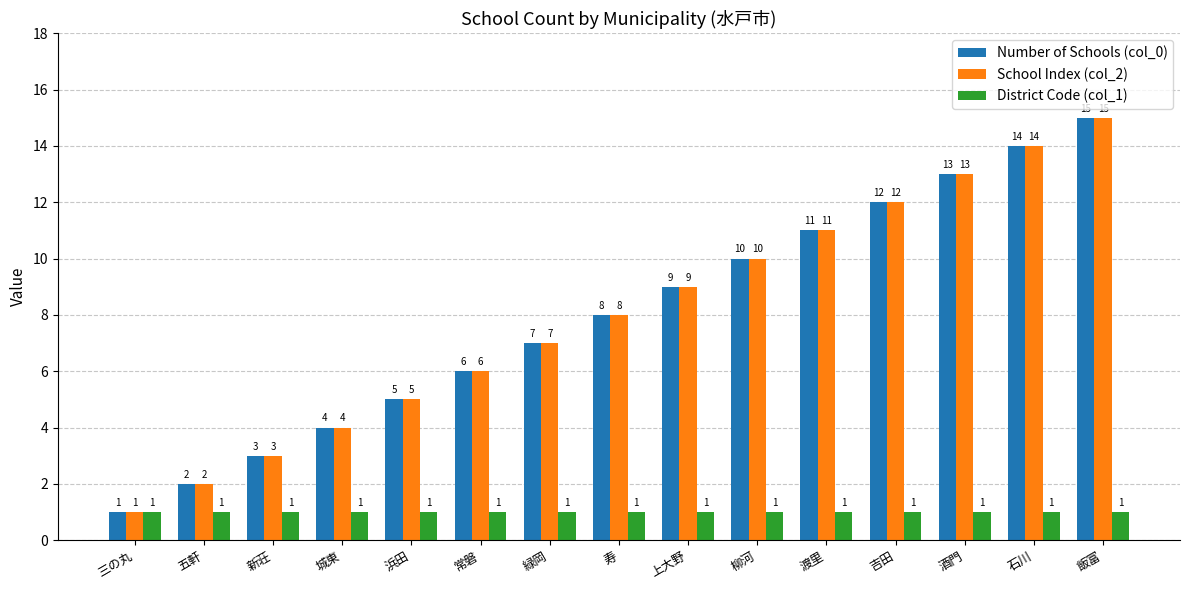

Rank the categories by Number of Schools (col_0) value from lowest to highest.

三の丸, 五軒, 新荘, 城東, 浜田, 常磐, 緑岡, 寿, 上大野, 柳河, 渡里, 吉田, 酒門, 石川, 飯富